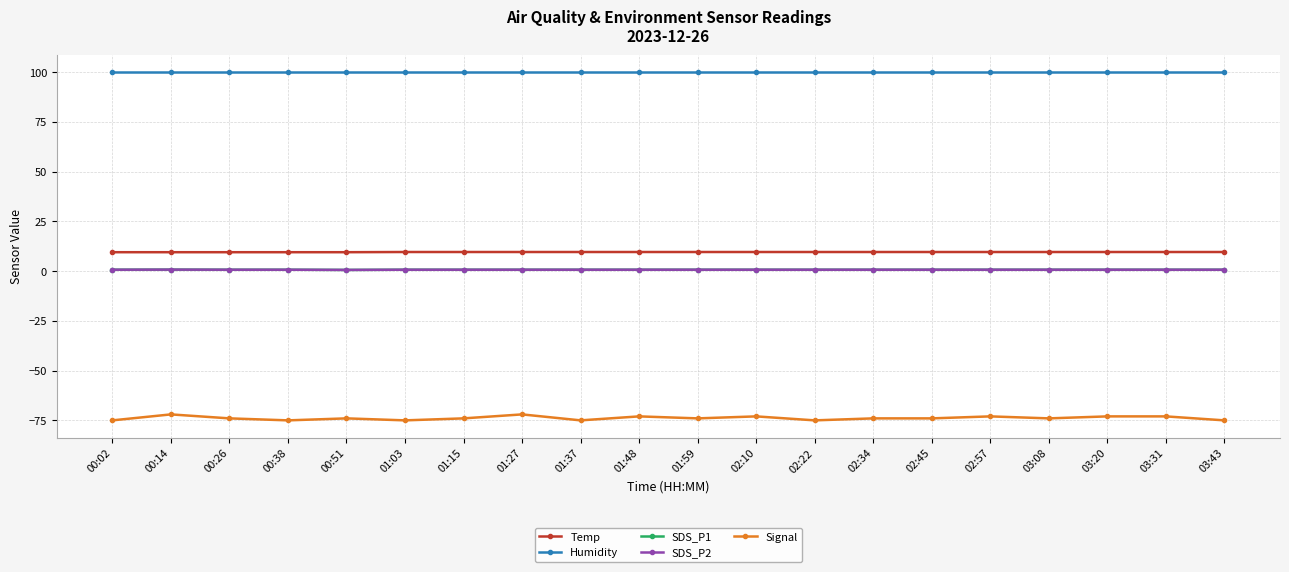

Is this an area chart (filled region under the line)?

No